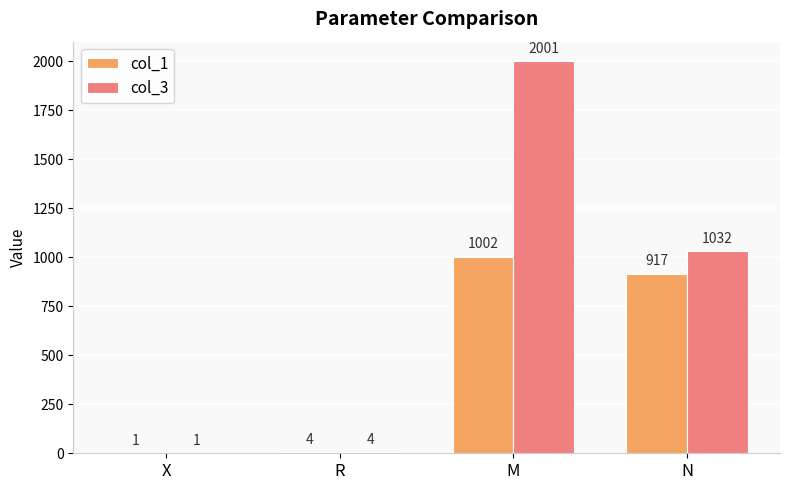

True or false: col_3 has a value of 2001 at M.

True